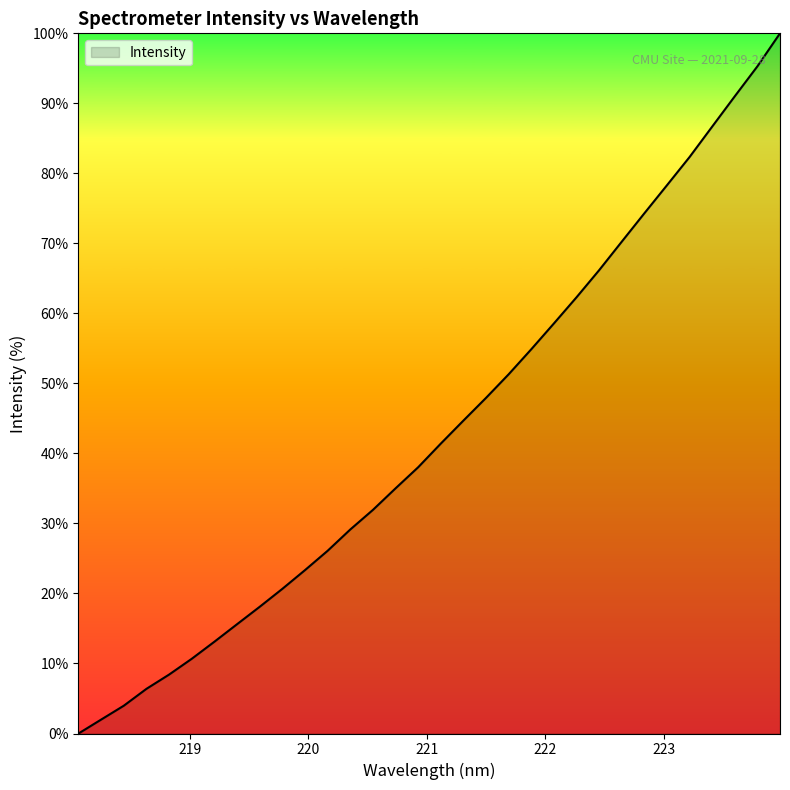

What is the greatest value displayed?

100.0